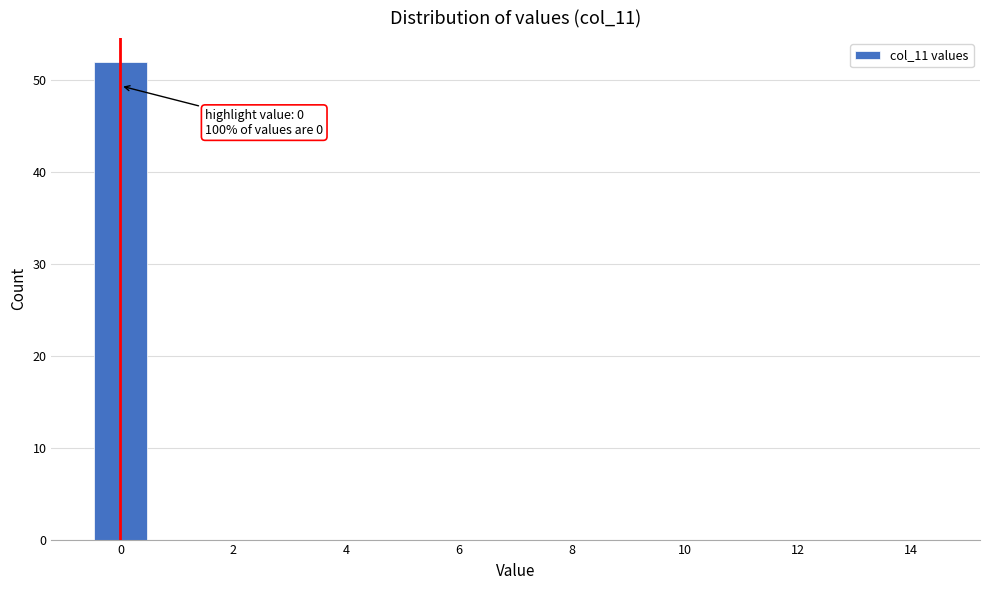

Which range on the x-axis has the tallest bar?

-0.5 to 0.5